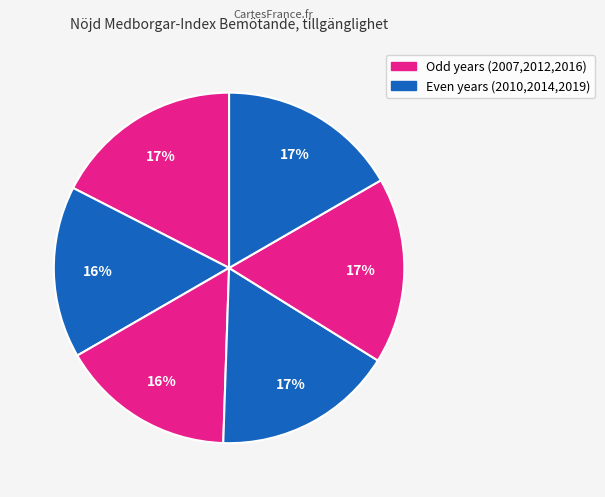

Is there a majority slice in this chart?

No